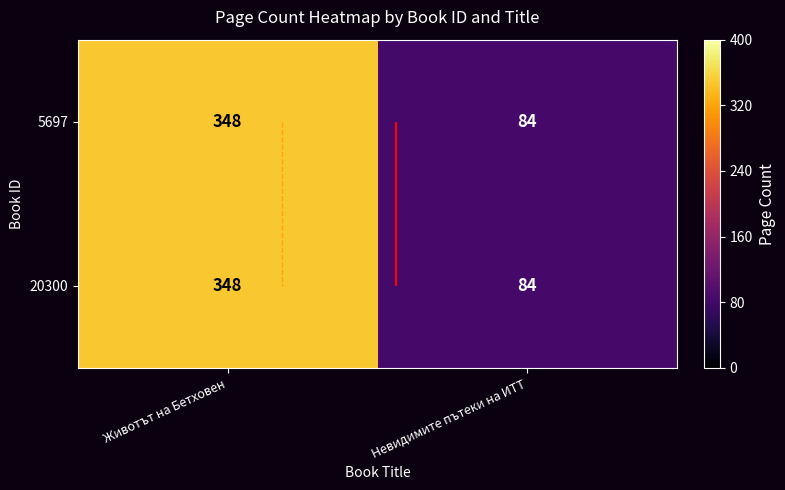

Count the 20300 values in the range 84 to 348.

2